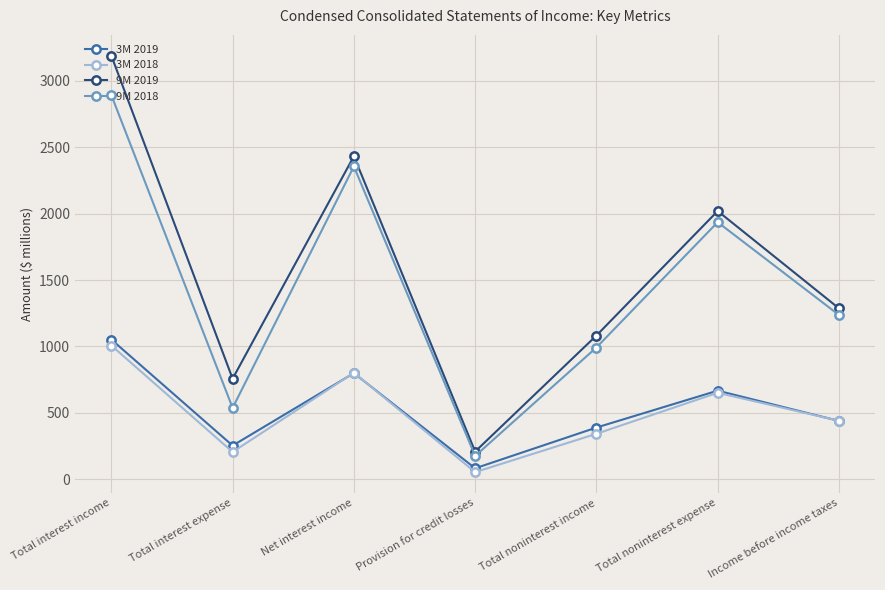

What is the smallest value displayed?

53